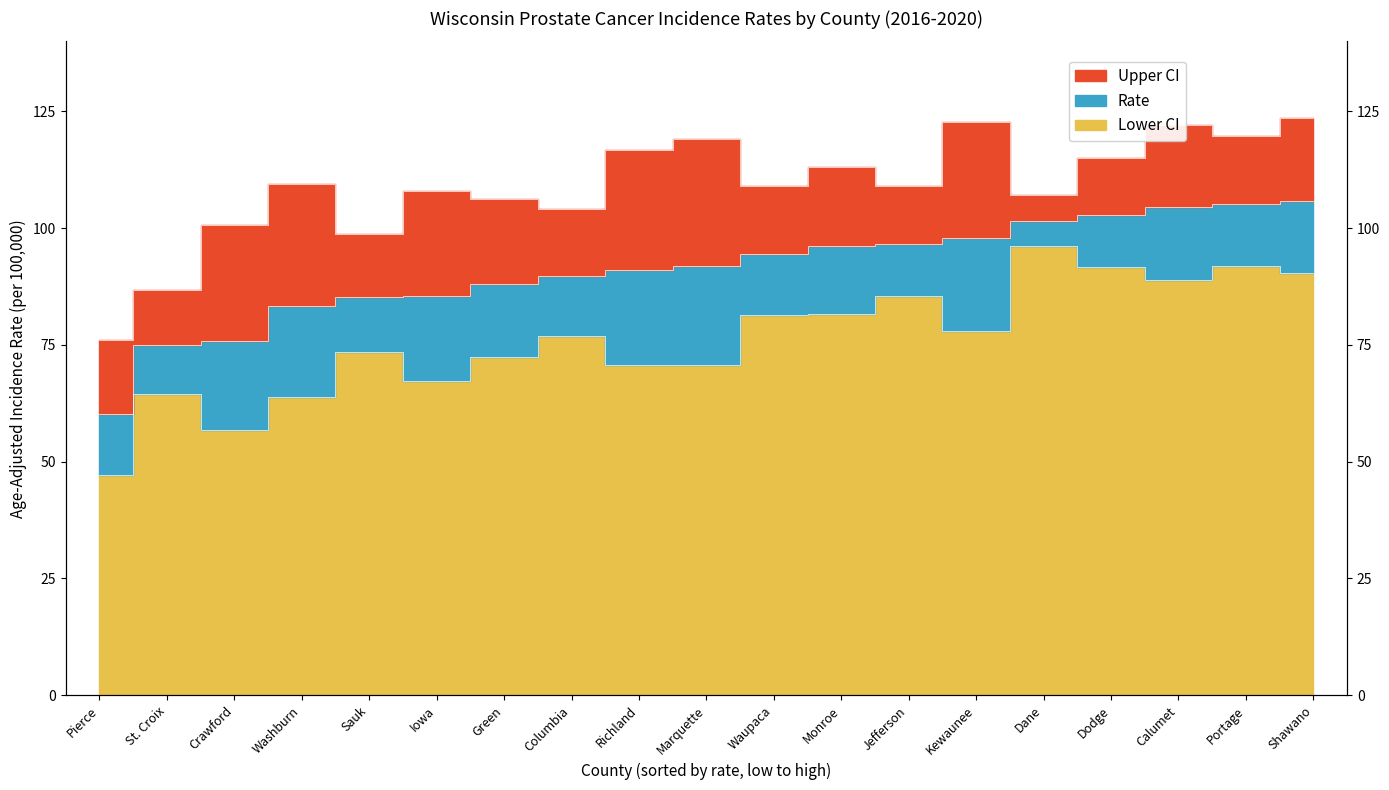

Reading left to right, transcribe all the data shown in this chart.

Lower CI: Pierce=47.2	St. Croix=64.6	Crawford=56.8	Washburn=63.8	Sauk=73.4	Iowa=67.2	Green=72.5	Columbia=77.0	Richland=70.7	Marquette=70.8	Waupaca=81.4	Monroe=81.6	Jefferson=85.4	Kewaunee=77.9	Dane=96.2	Dodge=91.7	Calumet=89.0	Portage=91.9	Shawano=90.5
Rate: Pierce=60.2	St. Croix=75.0	Crawford=75.8	Washburn=83.4	Sauk=85.3	Iowa=85.5	Green=88.0	Columbia=89.7	Richland=91.0	Marquette=91.8	Waupaca=94.4	Monroe=96.2	Jefferson=96.6	Kewaunee=98.0	Dane=101.5	Dodge=102.8	Calumet=104.5	Portage=105.1	Shawano=105.8
Upper CI: Pierce=76.0	St. Croix=86.7	Crawford=100.7	Washburn=109.5	Sauk=98.8	Iowa=108.0	Green=106.2	Columbia=104.2	Richland=116.7	Marquette=119.1	Waupaca=109.1	Monroe=113.0	Jefferson=109.0	Kewaunee=122.7	Dane=107.1	Dodge=115.1	Calumet=122.1	Portage=119.8	Shawano=123.5